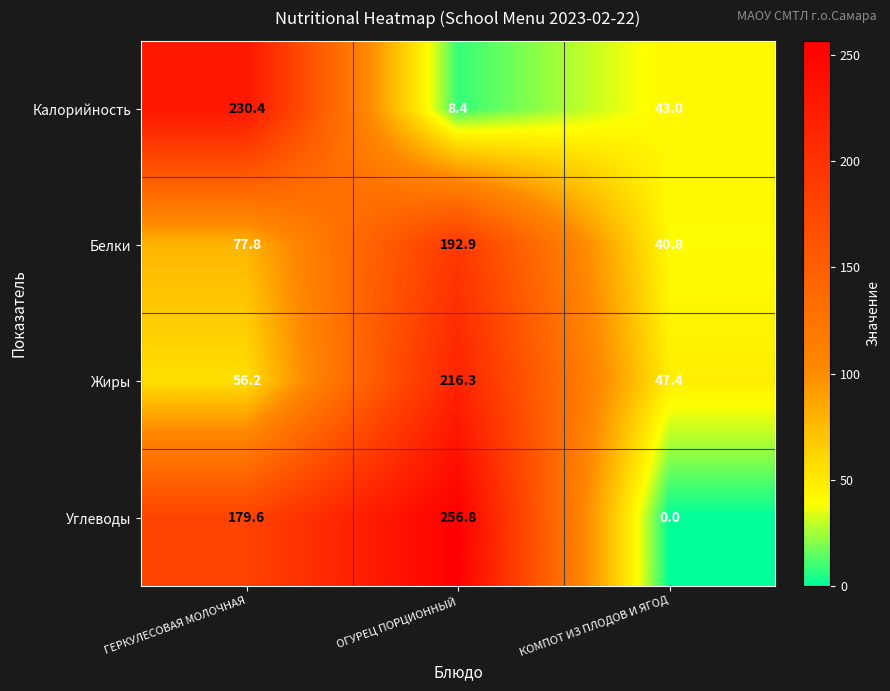

What is the difference between the Углеводы values at ГЕРКУЛЕСОВАЯ МОЛОЧНАЯ and ОГУРЕЦ ПОРЦИОННЫЙ?

77.2